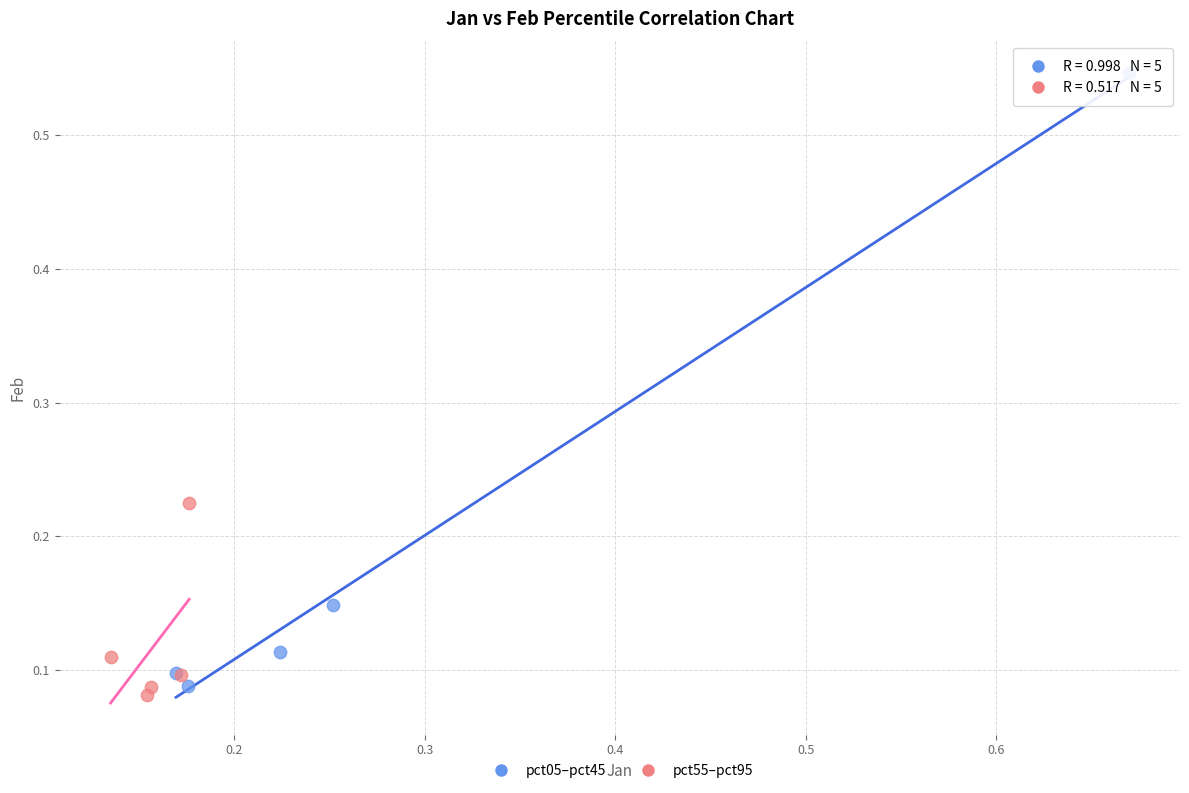

What are all the series names shown in the legend?

pct05–pct45, pct55–pct95